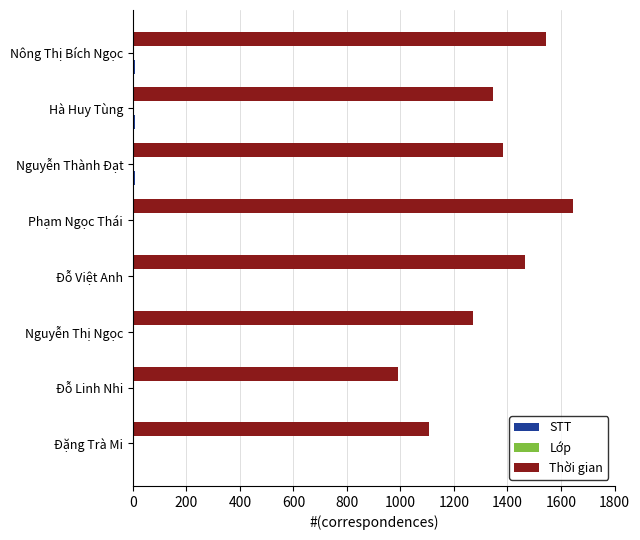

At which label is Thời gian closest to 1318?

Hà Huy Tùng